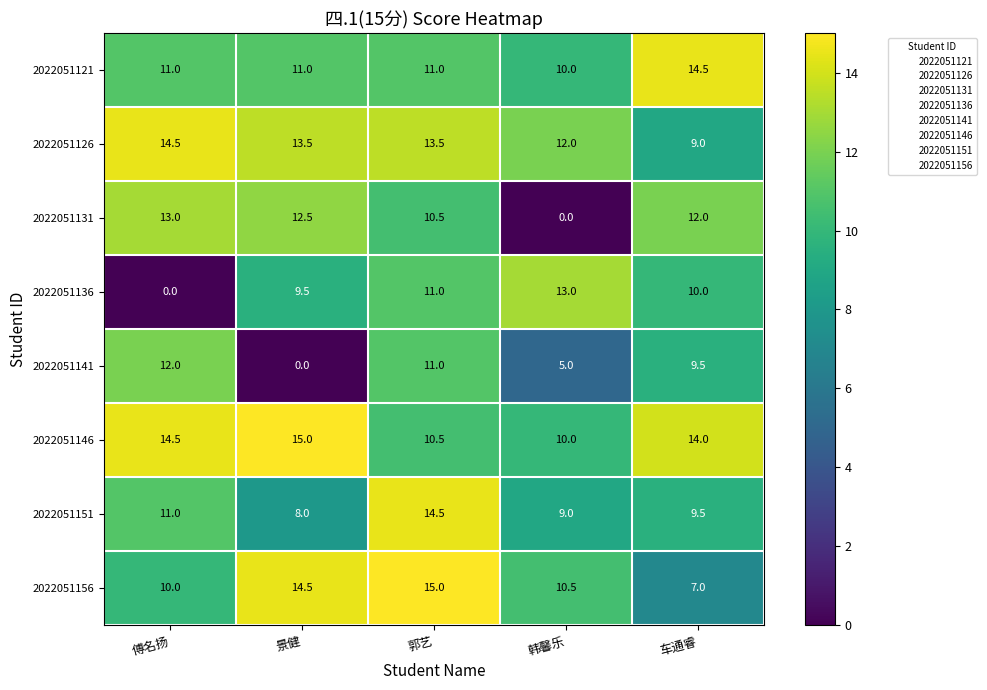

The 2022051141 series shows 4.0 at 车通睿. True or false?

False